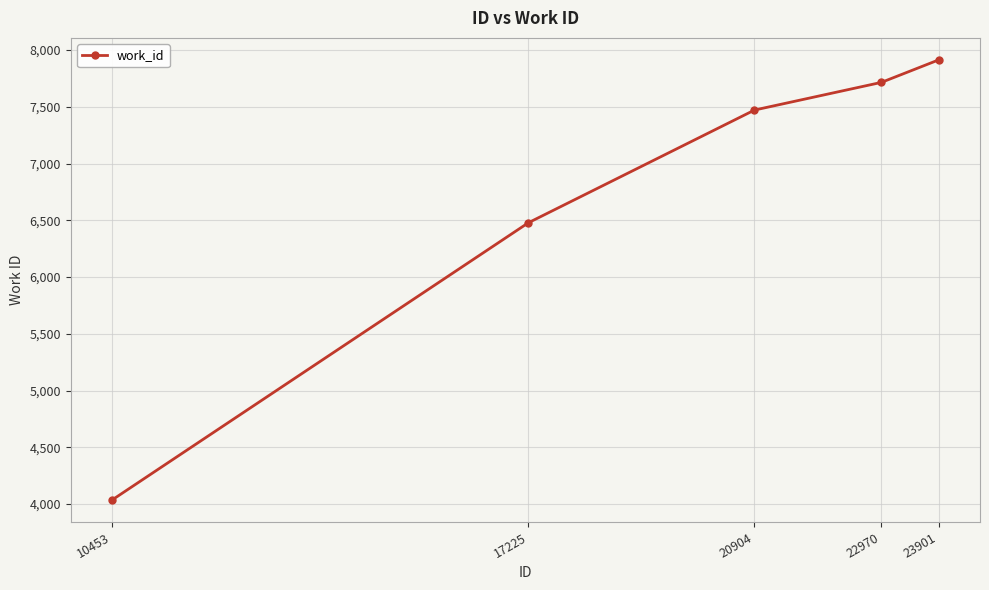

What value does the data have at 17225?

6478